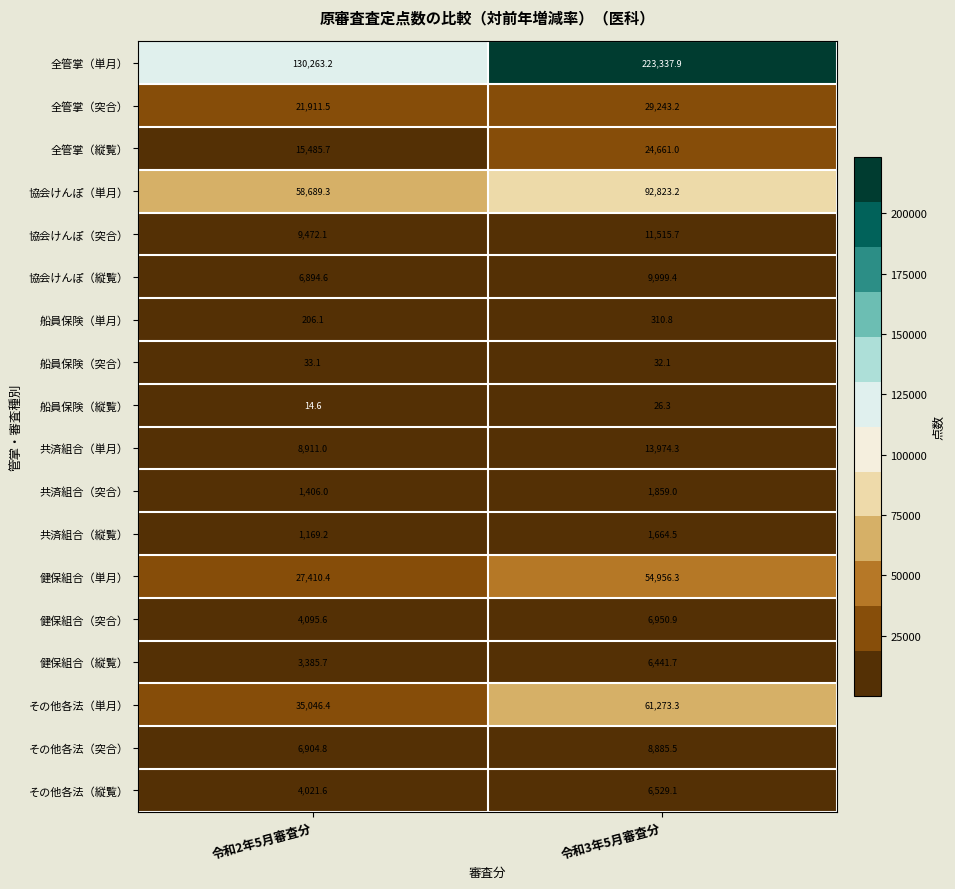

At which category is the sum across all series the highest?

令和3年5月審査分